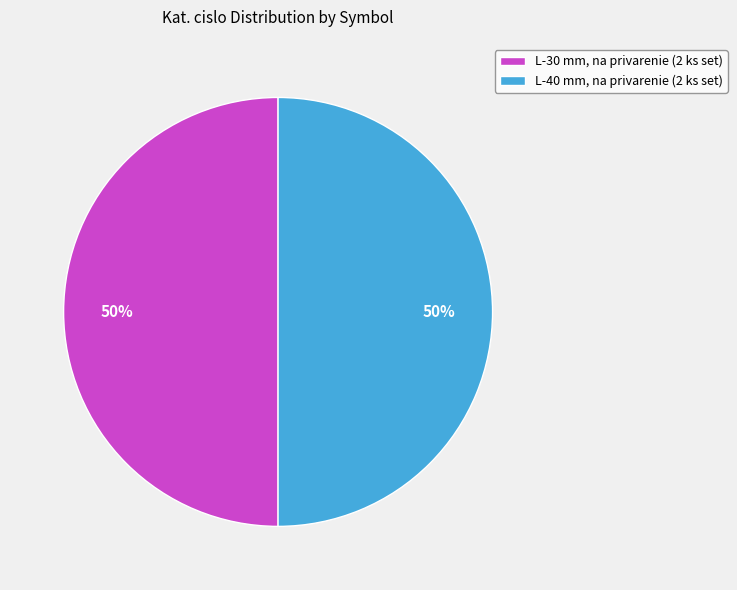

What is the ratio of the value at L-30 mm, na privarenie (2 ks set) to the value at L-40 mm, na privarenie (2 ks set)?

1.0